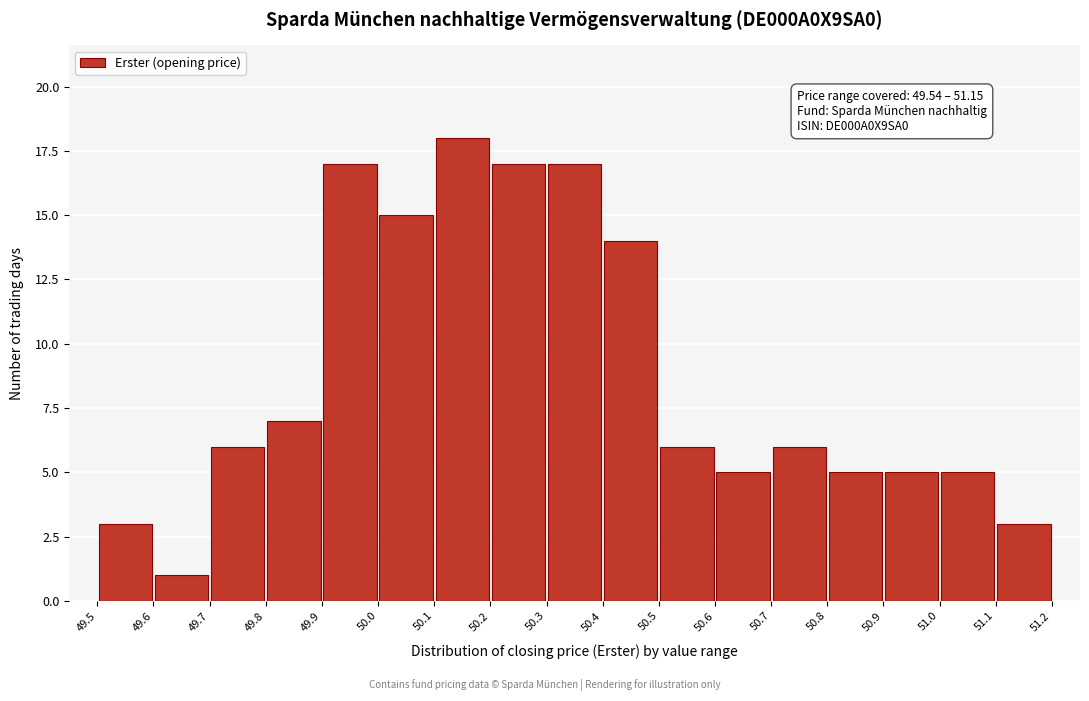

Over which range of the x-axis is the bar tallest?

50.1 to 50.2